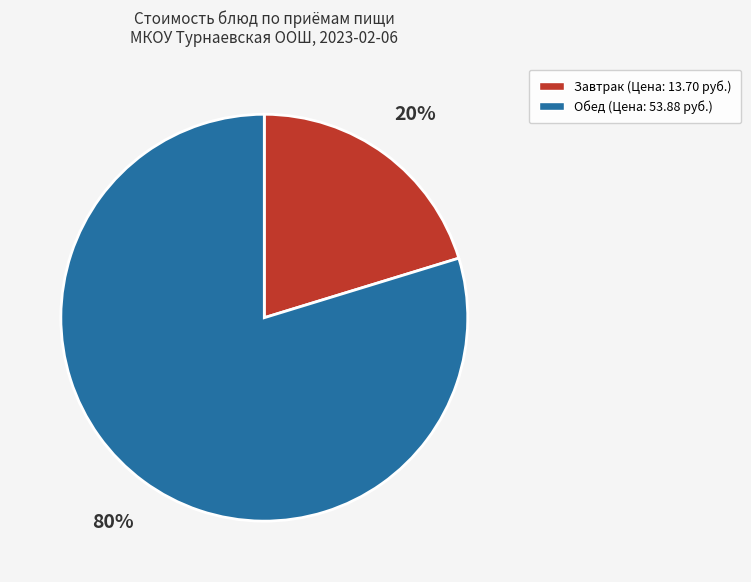

Is there a majority slice in this chart?

Yes